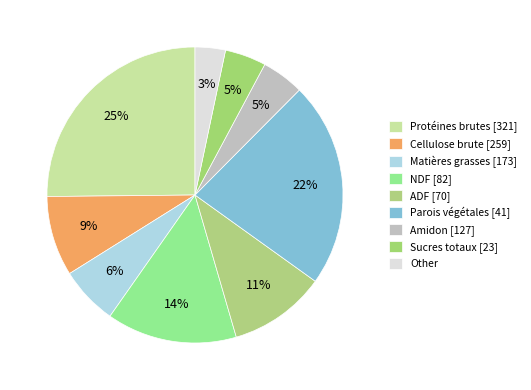

What percentage is the Sucres totaux [23] slice, to the nearest percent?

5%